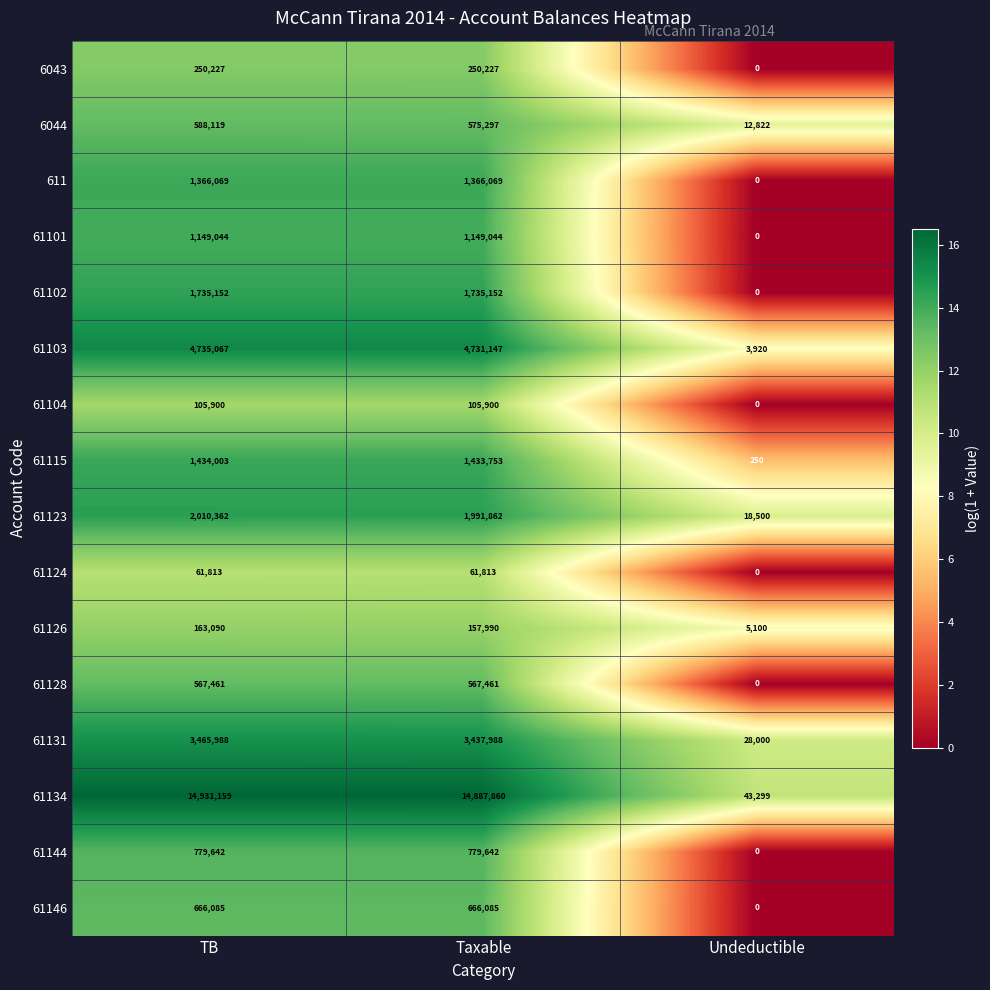

How many distinct data groups are displayed?

16